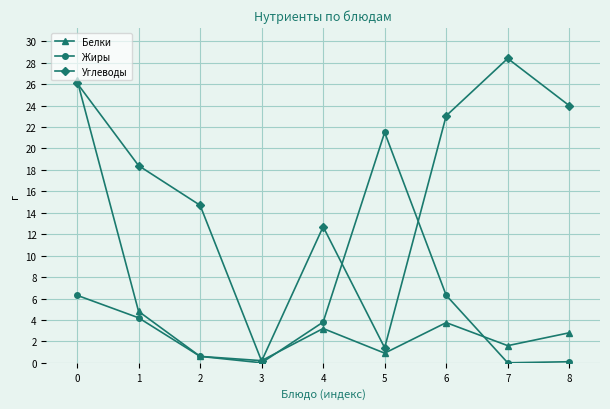

How many lines are shown in the chart?

3